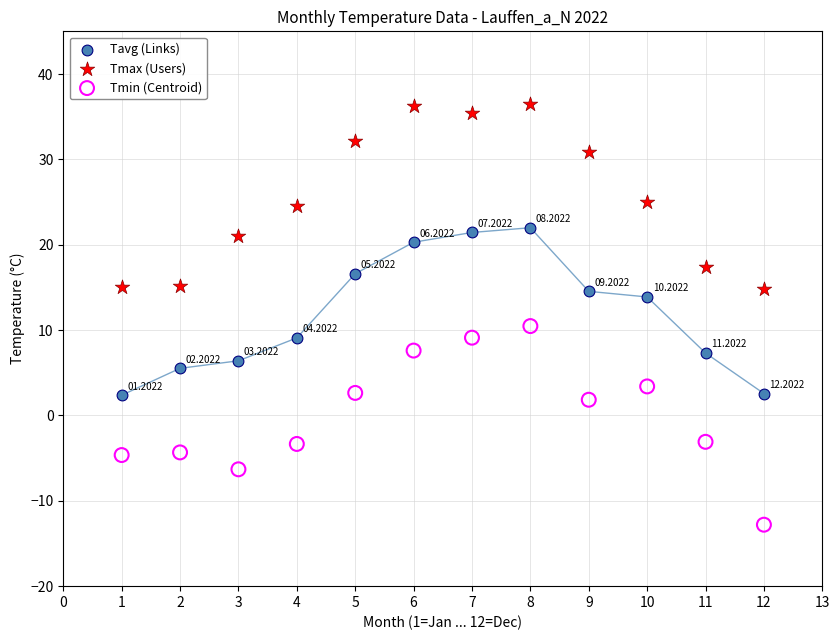

Across all data points, what is the range of X values (max minus min)?

11.0